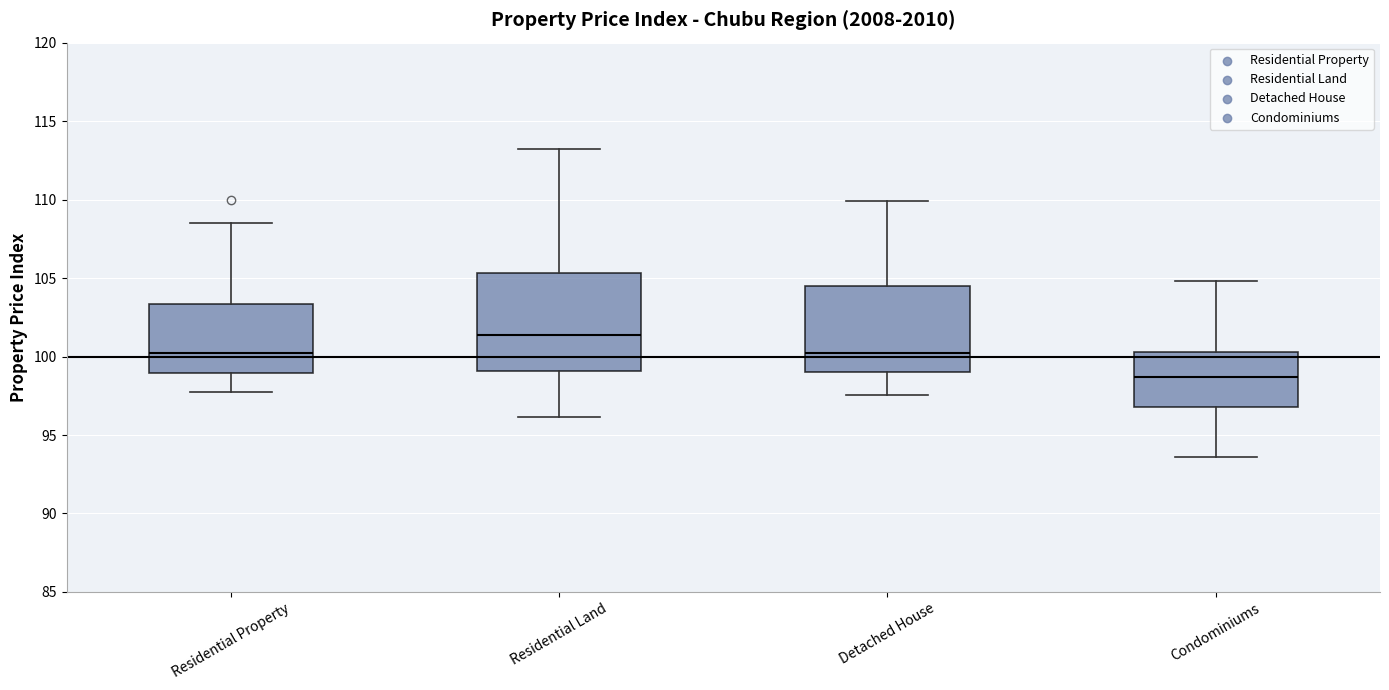

Reading left to right, read every box against the y-axis: the position of its median line, the range the box covers, and the ends of its whiskers. The values are not printed on the chart, so give them approximately, as read against the axis.

Residential Property: median 100.0, box 99.0 to 103.5, whiskers 97.5 to 108.5
Residential Land: median 101.5, box 99.0 to 105.5, whiskers 96.0 to 113.0
Detached House: median 100.0, box 99.0 to 104.5, whiskers 97.5 to 110.0
Condominiums: median 98.5, box 97.0 to 100.5, whiskers 93.5 to 105.0